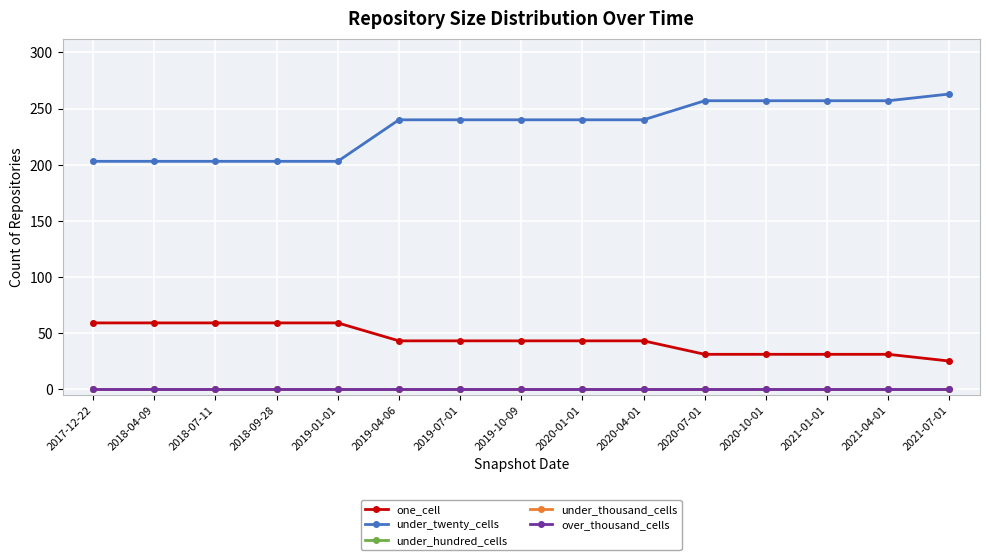

Is the value of over_thousand_cells at 2021-04-01 greater than the value of under_thousand_cells at 2018-07-11?

No